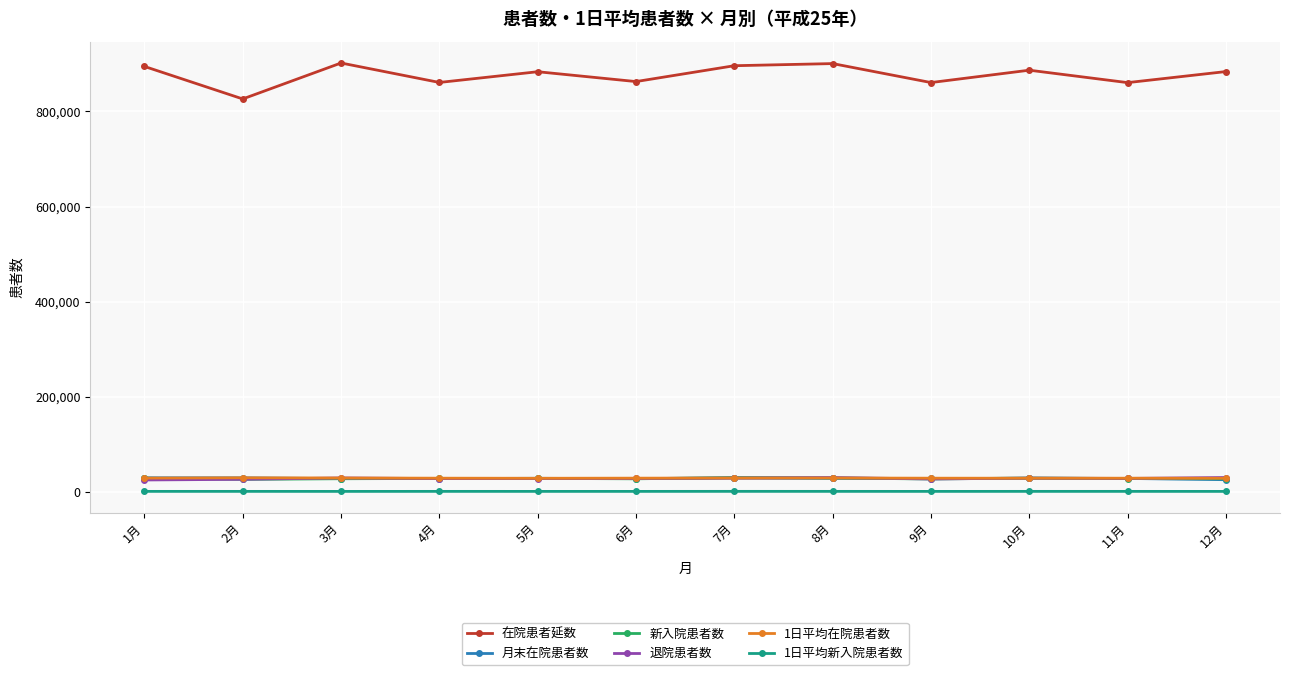

Which series changed the most between 3月 and 12月?

在院患者延数